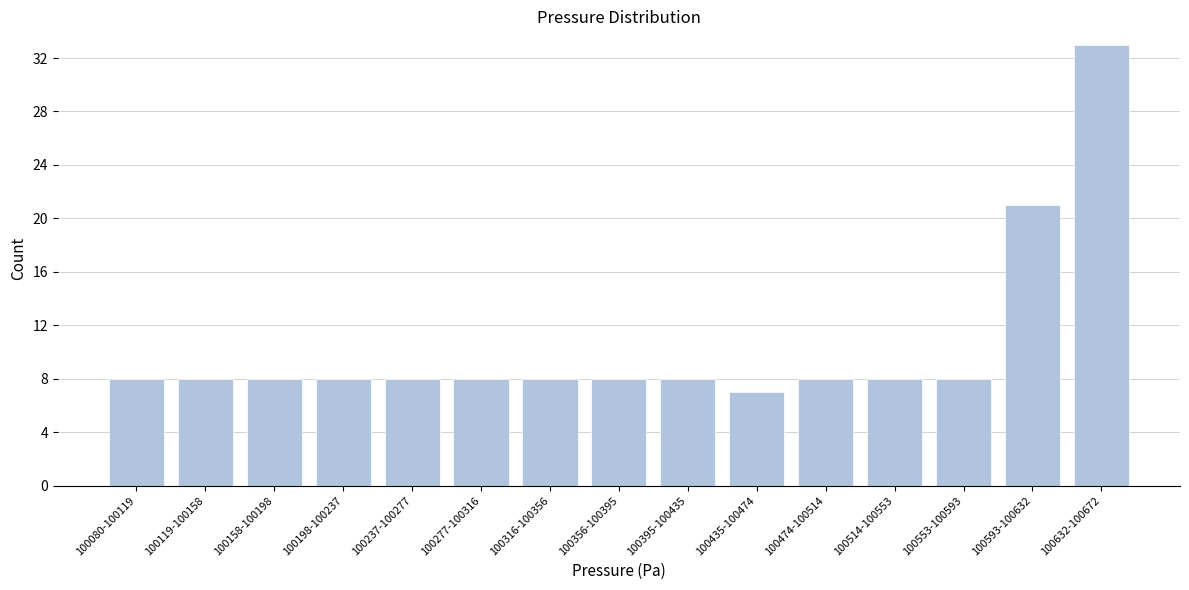

Reading left to right, extract all data points from this chart.

100080-100119=8	100119-100158=8	100158-100198=8	100198-100237=8	100237-100277=8	100277-100316=8	100316-100356=8	100356-100395=8	100395-100435=8	100435-100474=7	100474-100514=8	100514-100553=8	100553-100593=8	100593-100632=21	100632-100672=33